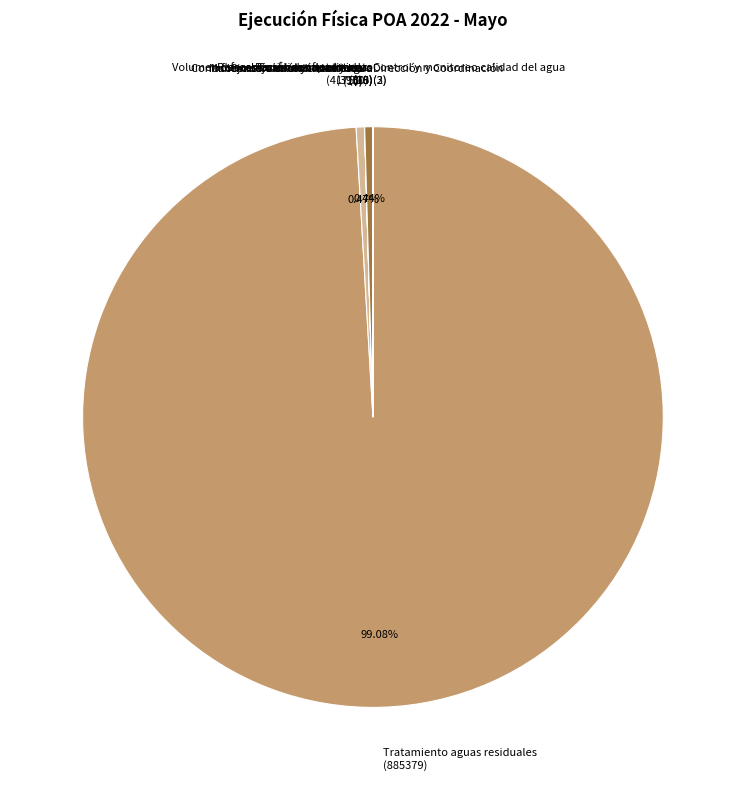

Which slice is the largest?

Tratamiento aguas residuales